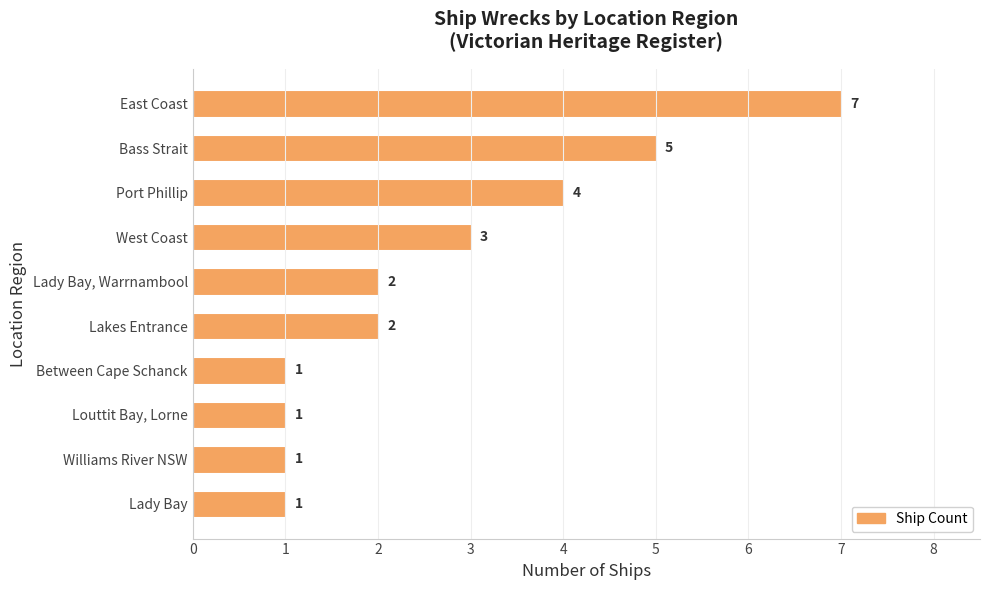

Approximately how many times larger is the value at West Coast compared to Lakes Entrance?

1.5